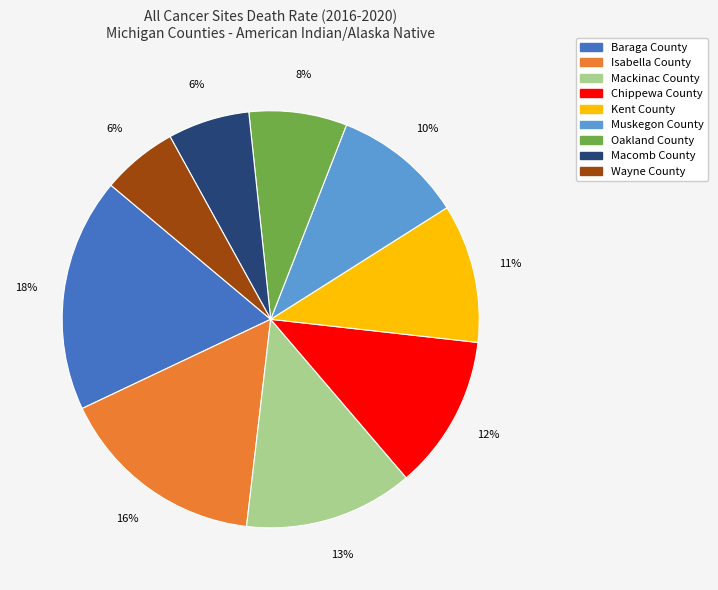

Is it true that Muskegon County is 1% of the pie?

False